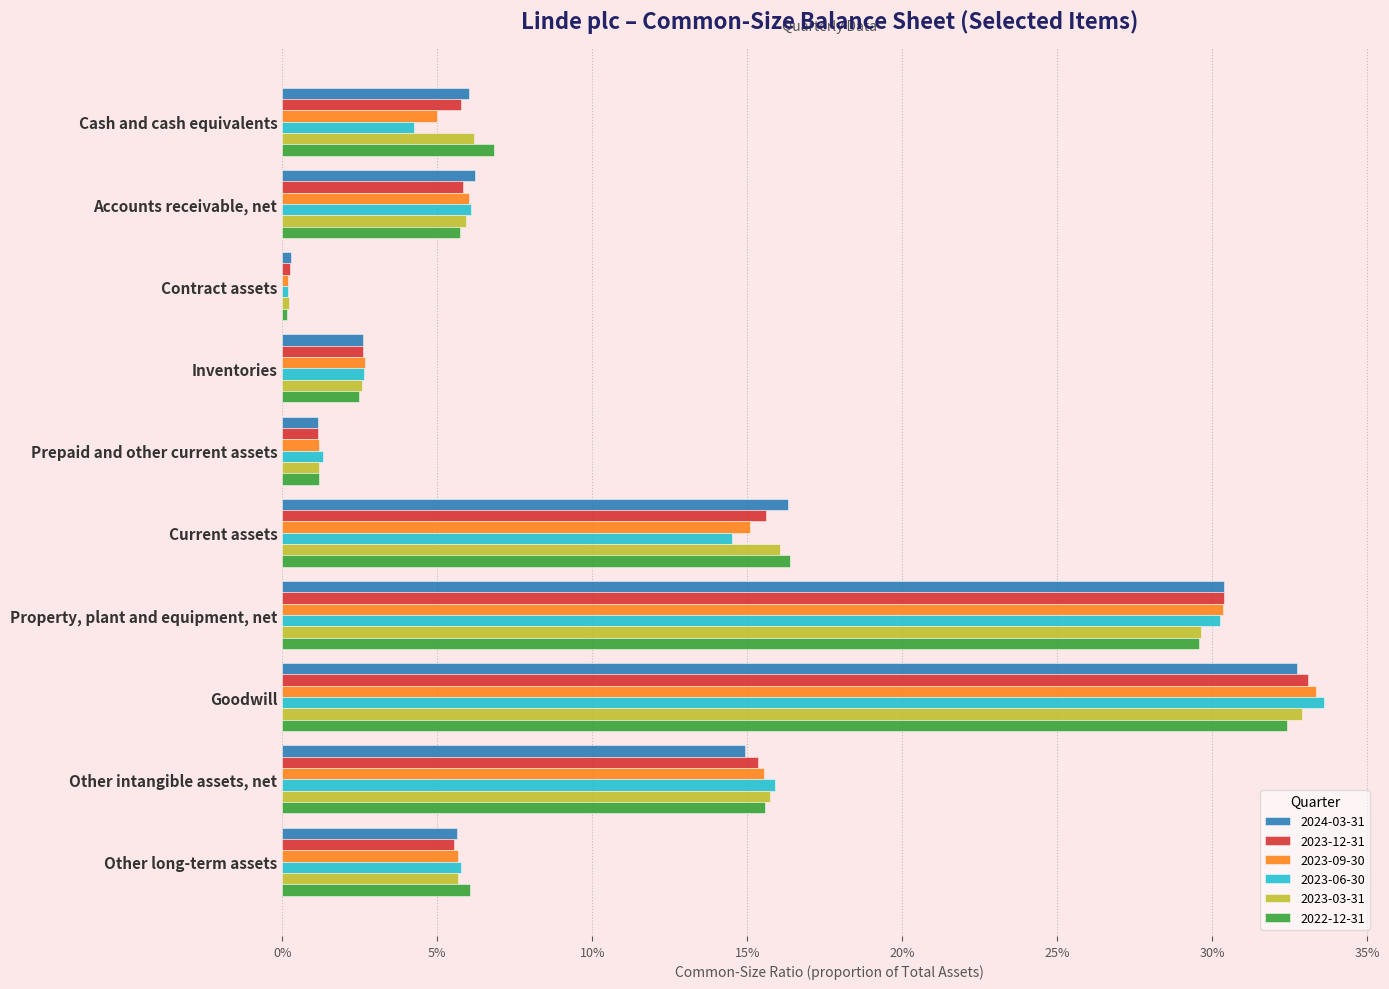

What value does the 2023-06-30 series have at Other intangible assets, net?

0.2